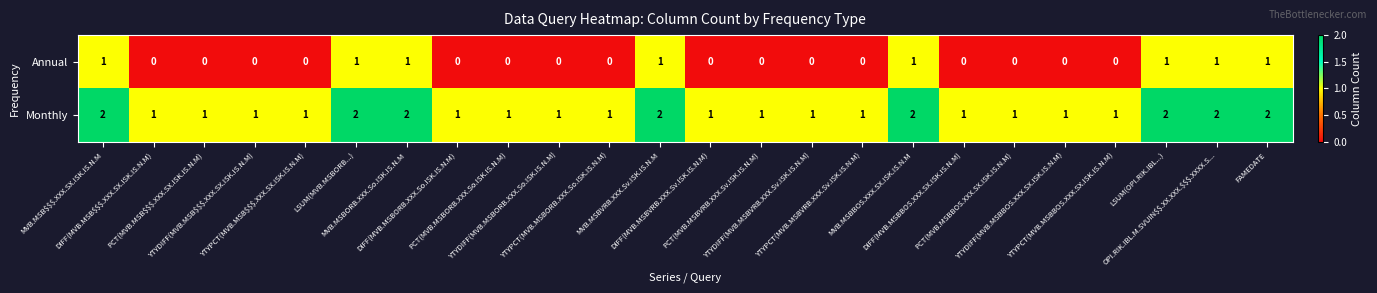

List the series in order of their peak value, lowest first.

Annual, Monthly